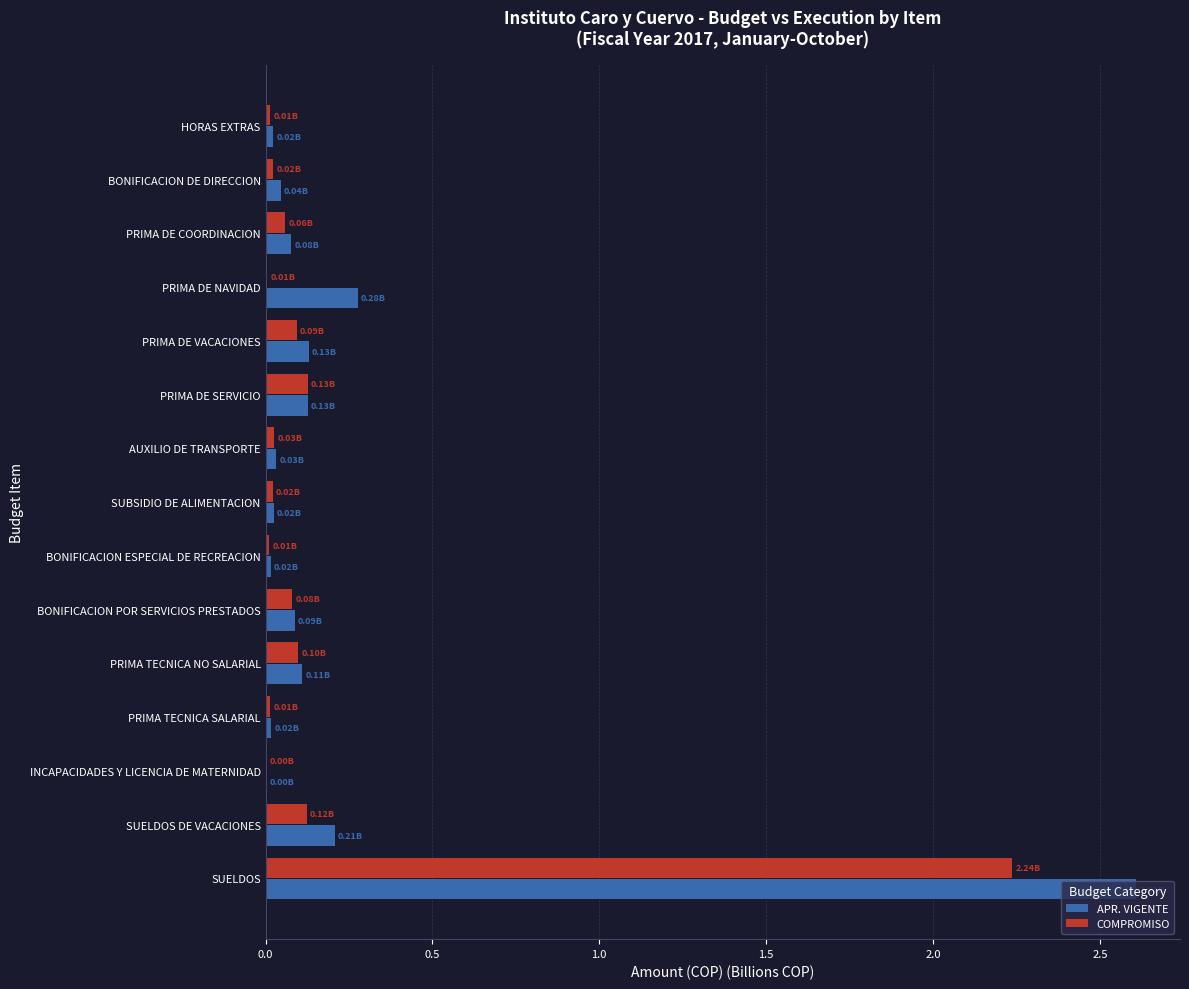

At which label does COMPROMISO reach its peak?

SUELDOS